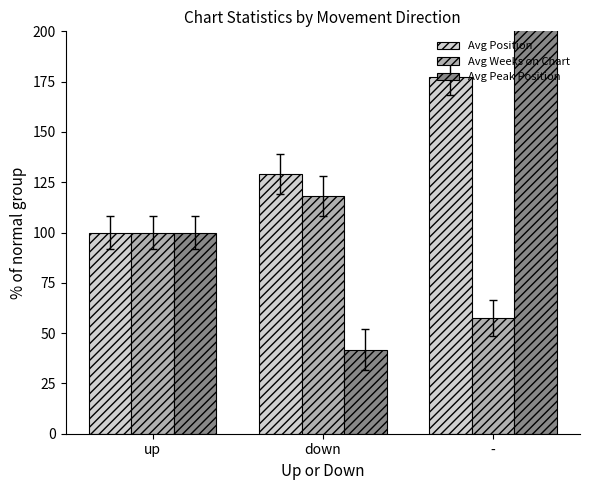

Where does the Avg Weeks on Chart series first go above 100?

down